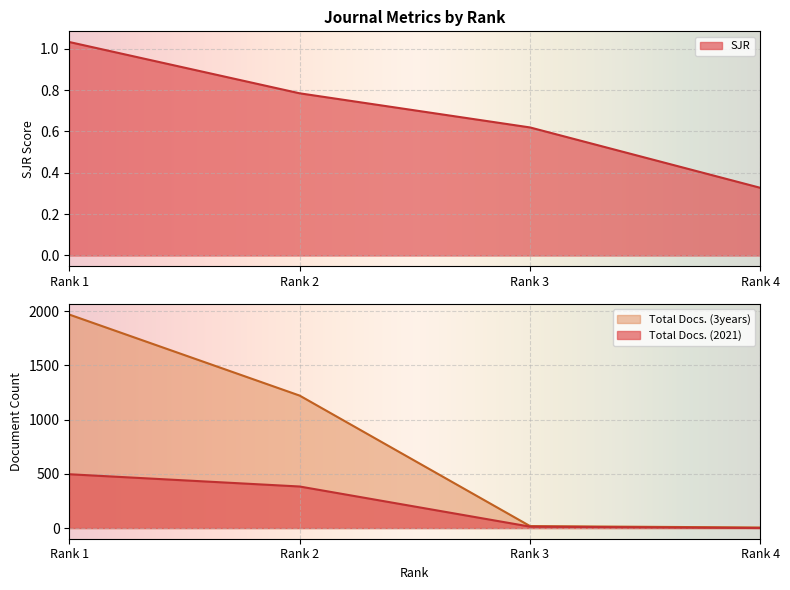

List the series in order of their peak value, highest first.

Total Docs. (3years), Total Docs. (2021), SJR